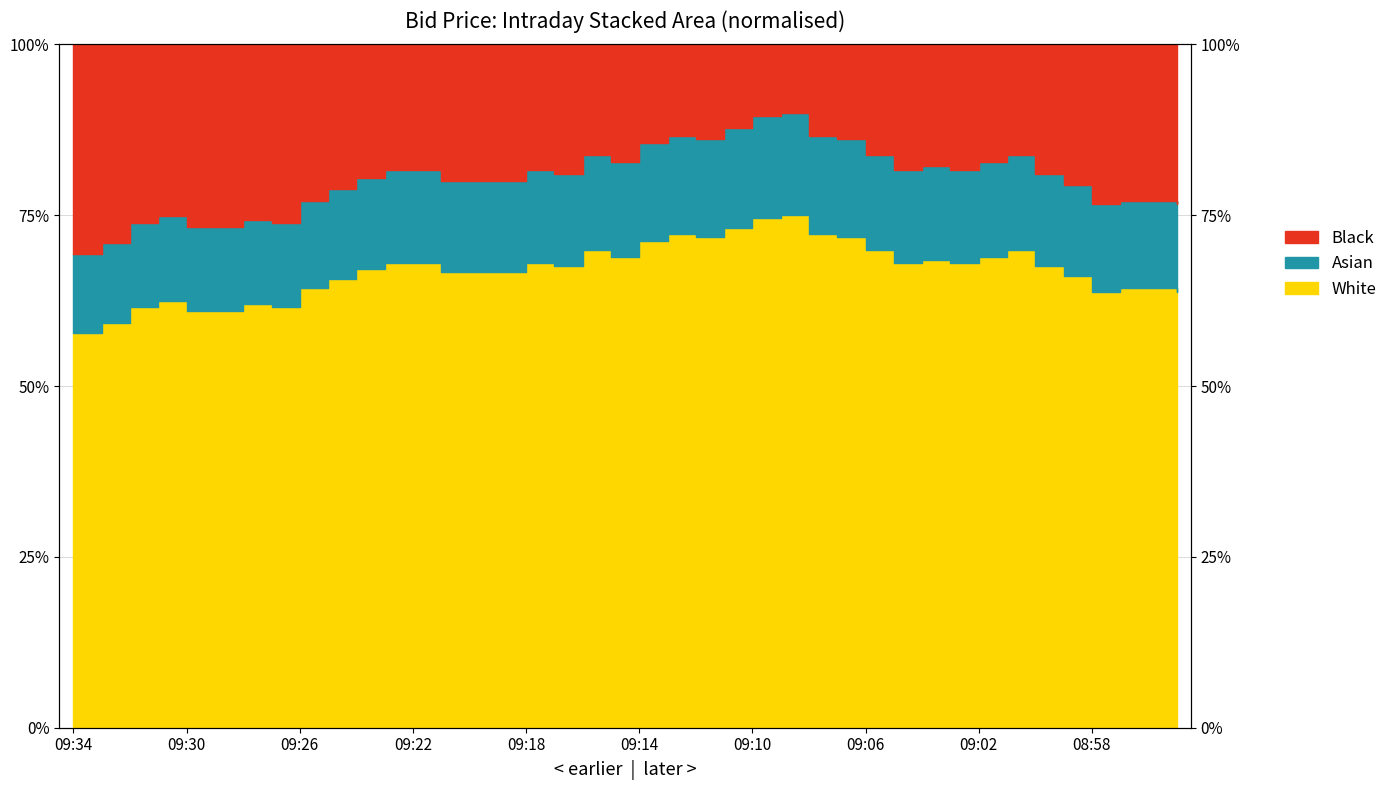

Reading left to right, extract all data points from this chart.

57.8	59.2	61.5	62.4	61.0	61.0	62.0	61.5	64.3	65.7	67.1	68.0	68.0	66.6	66.6	66.6	68.0	67.5	69.9	68.9	71.3	72.2	71.7	73.1	74.5	75.0	72.2	71.7	69.9	68.0	68.5	68.0	68.9	69.9	67.5	66.1	63.8	64.3	64.3	63.8